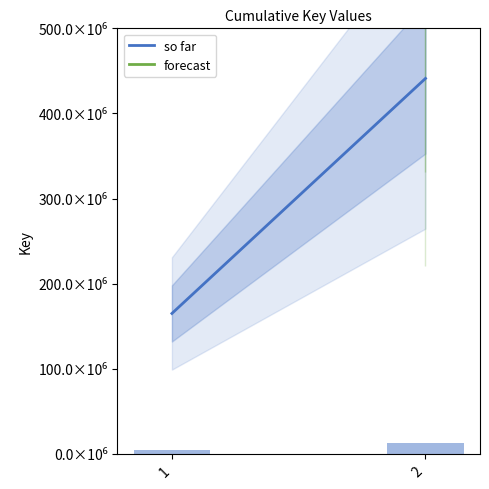

Reading left to right, list all the values displayed in this chart.

1=165023072	2=441124032